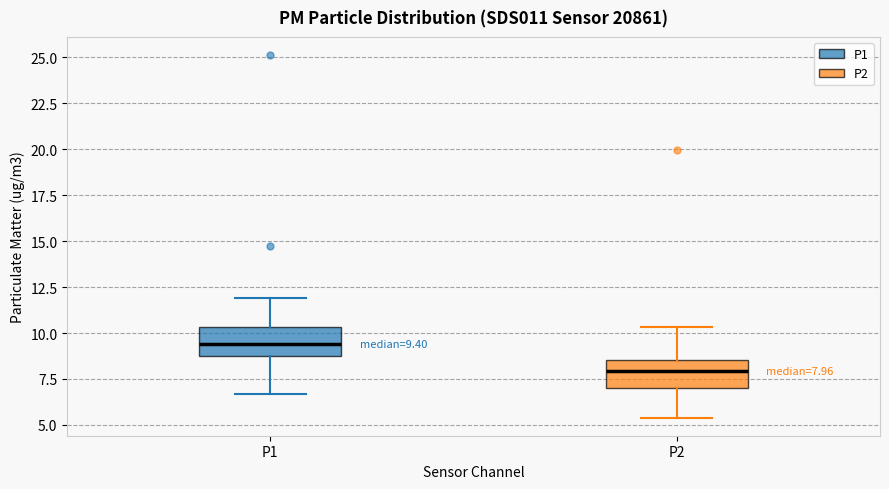

Which box's median line is the lowest?

P2